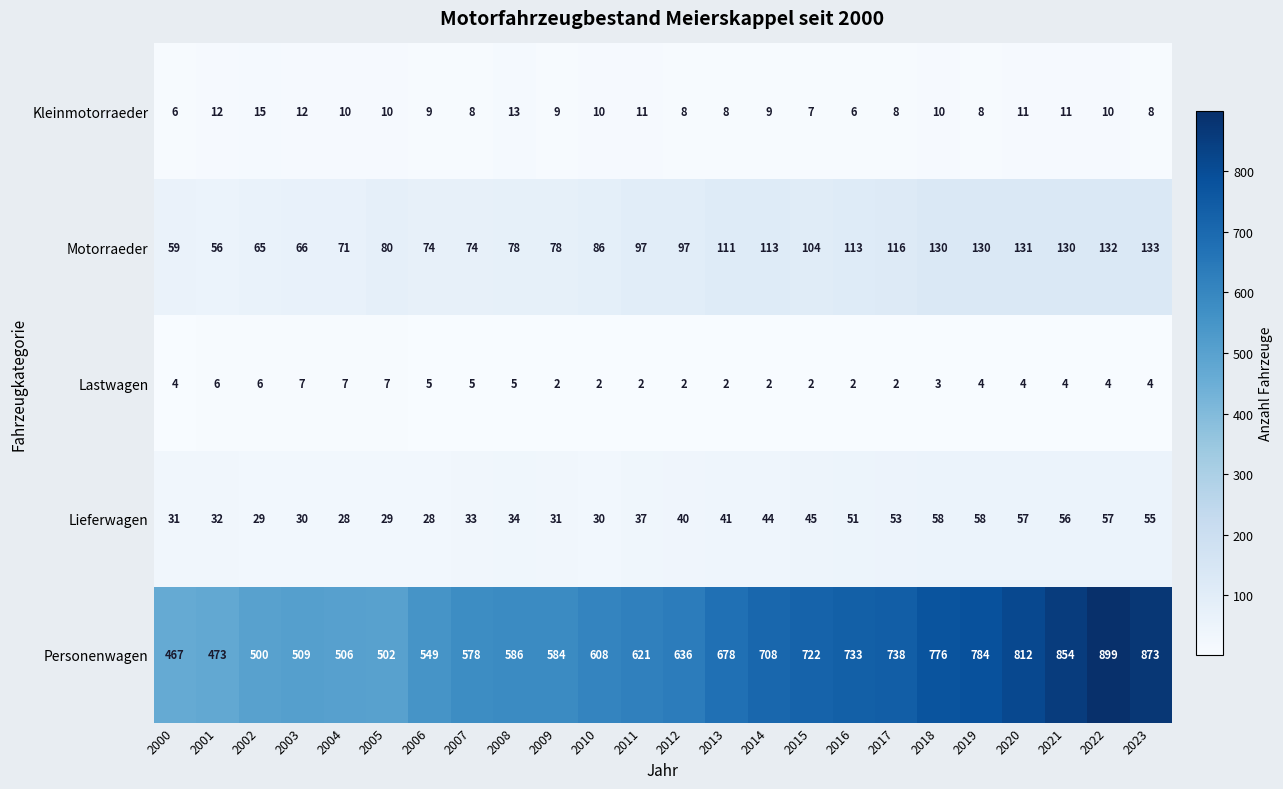

What is the difference between the maximum and minimum values in the Motorraeder series?

77